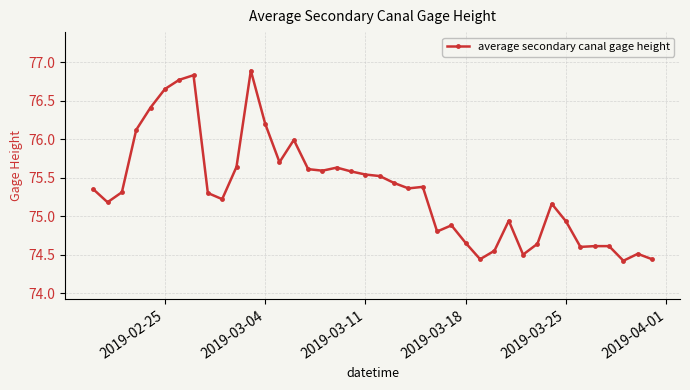

What is the difference between the second highest and minimum values?

2.4